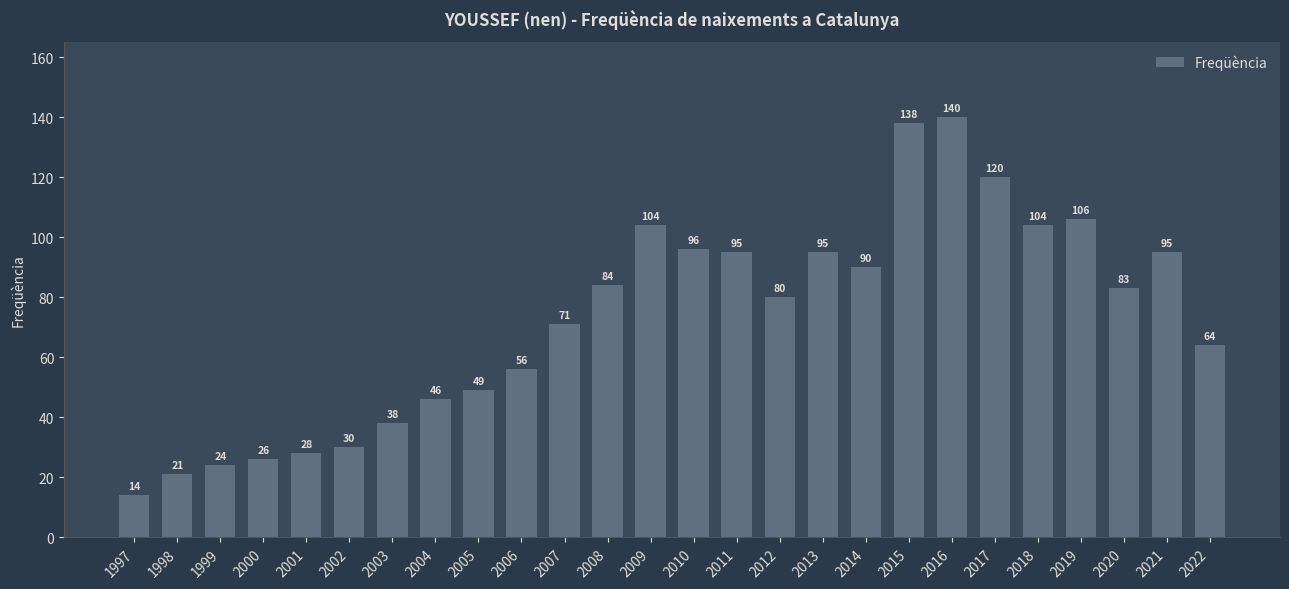

Count the number of categories in the chart.

26